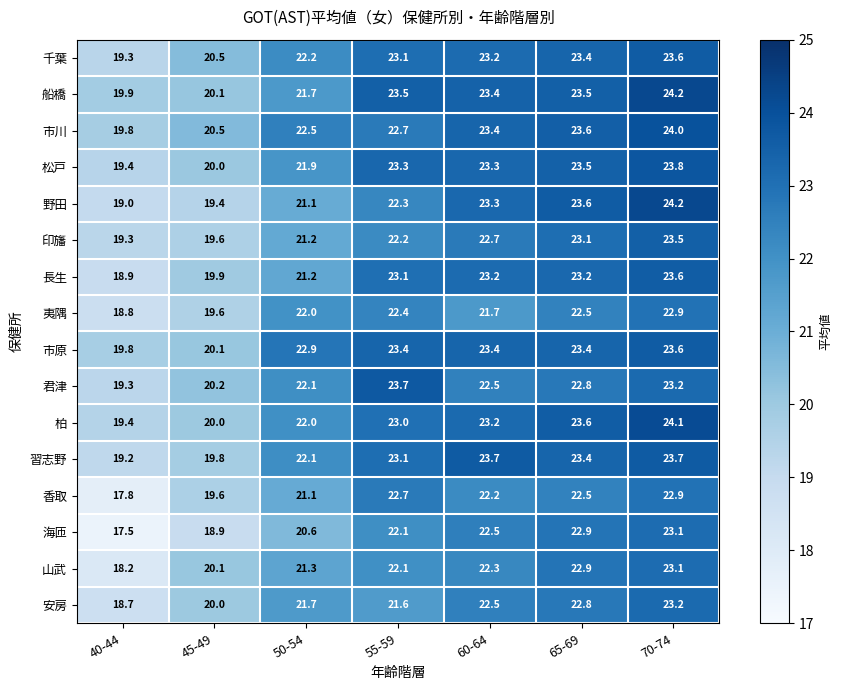

How many data points in 海匝 are less than 22?

3